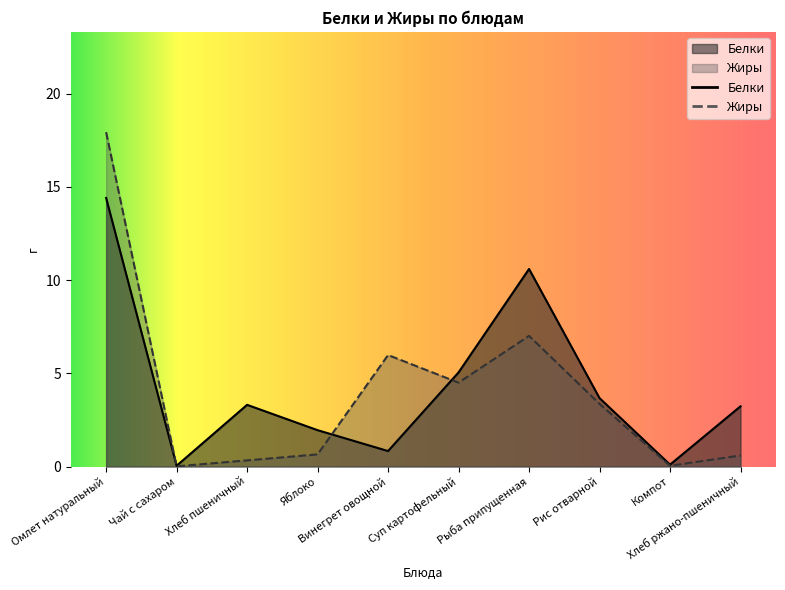

True or false: Жиры and Белки cross at least once.

True